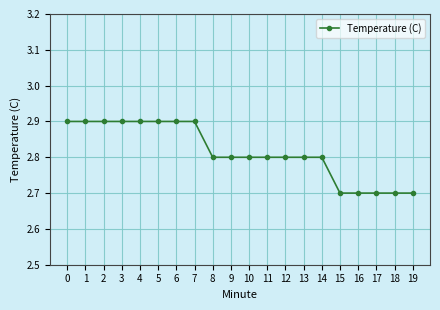

Does the chart display data point markers on the line(s)?

Yes